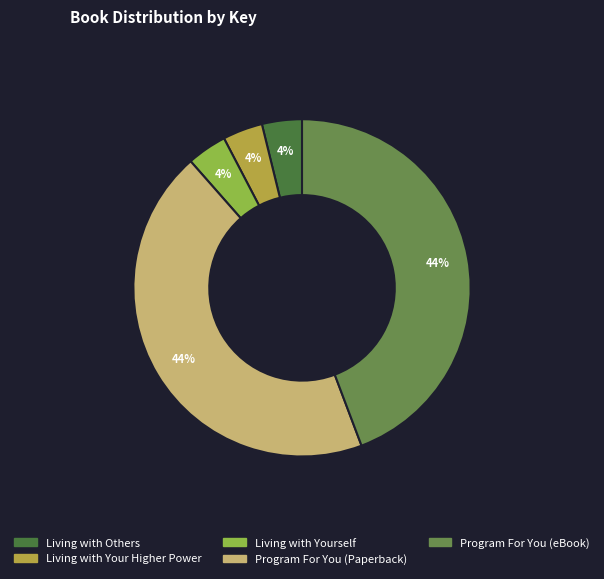

To the nearest percent, what is the difference between the largest and smallest slice percentages?

40%